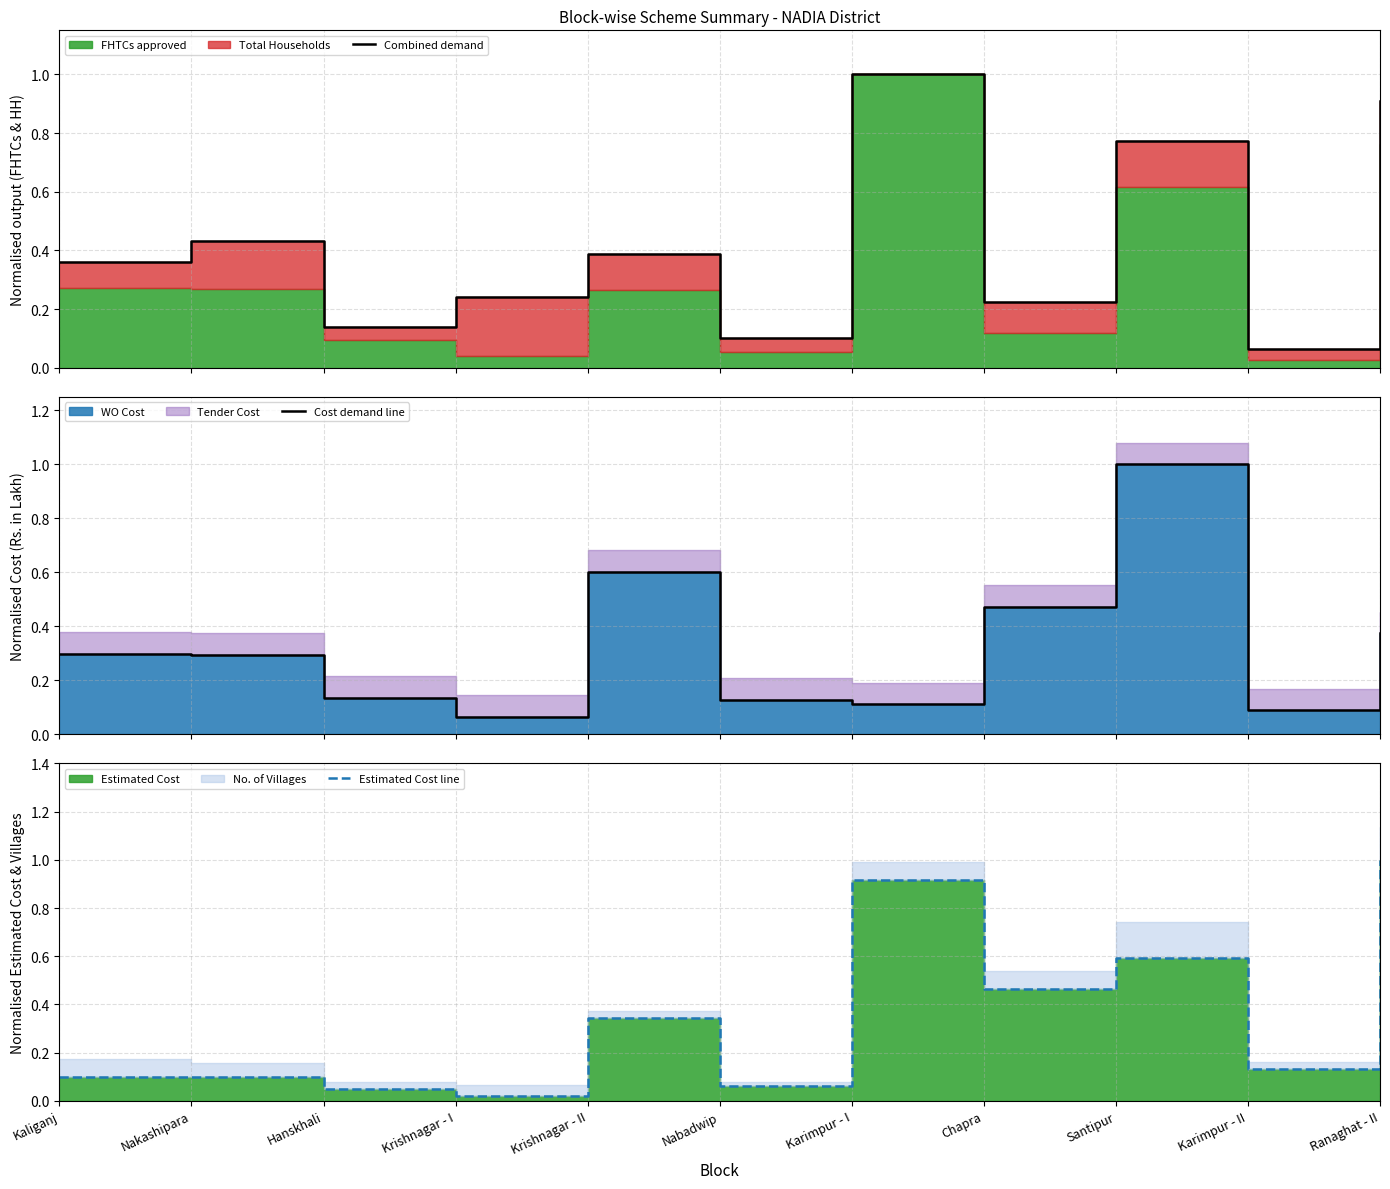

Which label corresponds to the largest value in the chart?

Karimpur - I